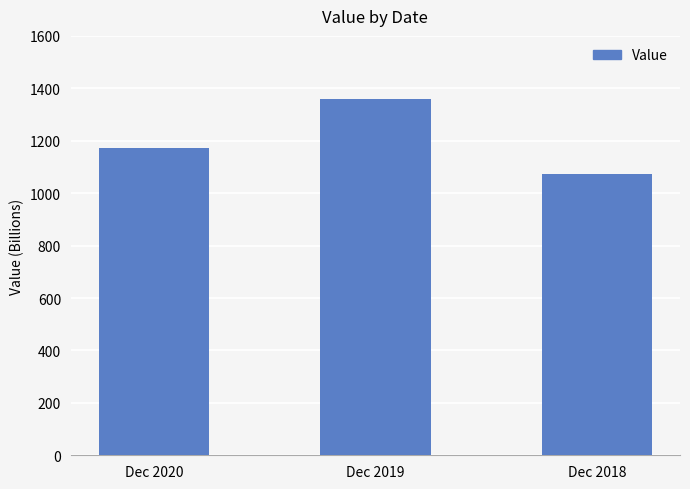

How many values are below 1170?

1